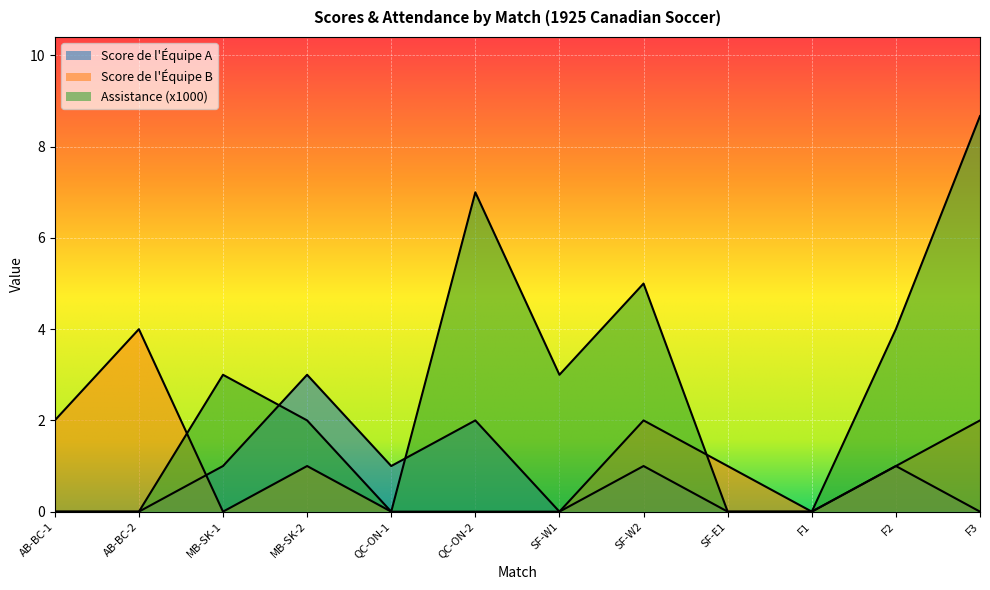

What position from the left is SF-W2?

8